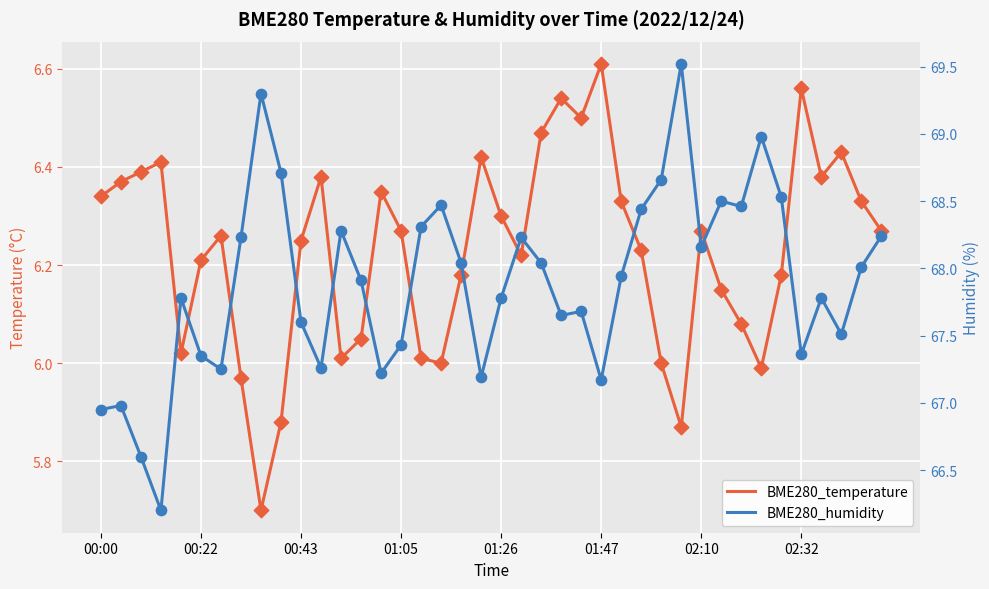

Which series has the largest Y range (max minus min)?

BME280_humidity